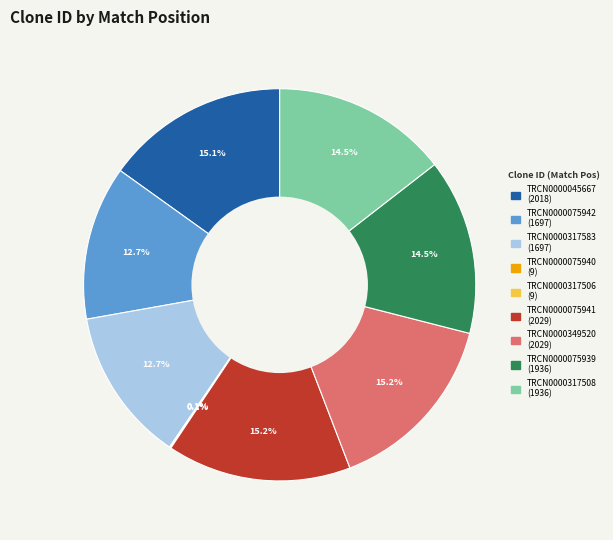

Does TRCN0000075941 represent more than half of the total?

No